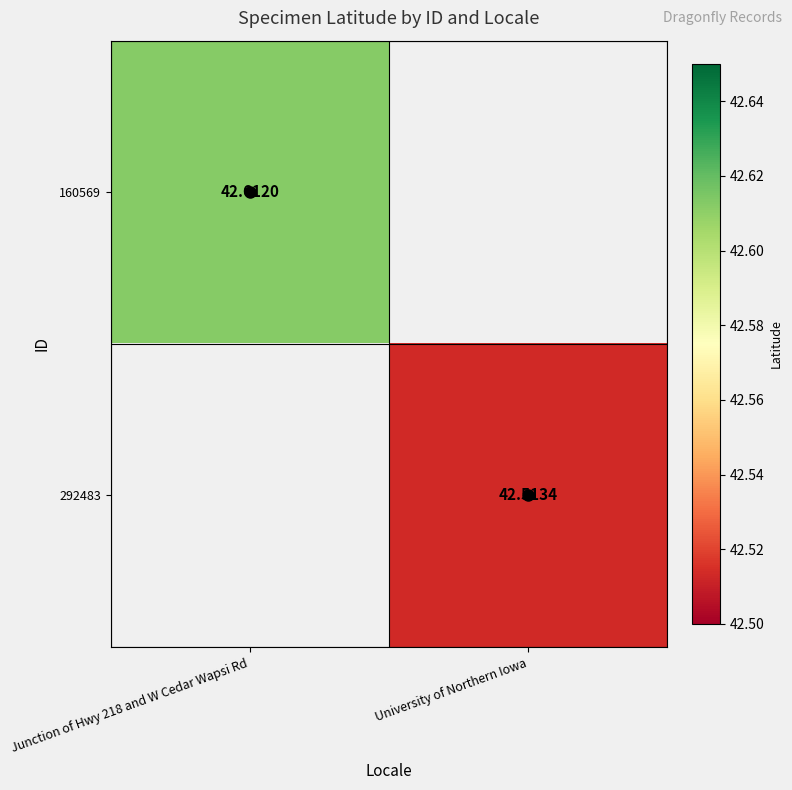

At which category is the sum across all series the highest?

Junction of Hwy 218 and W Cedar Wapsi Rd